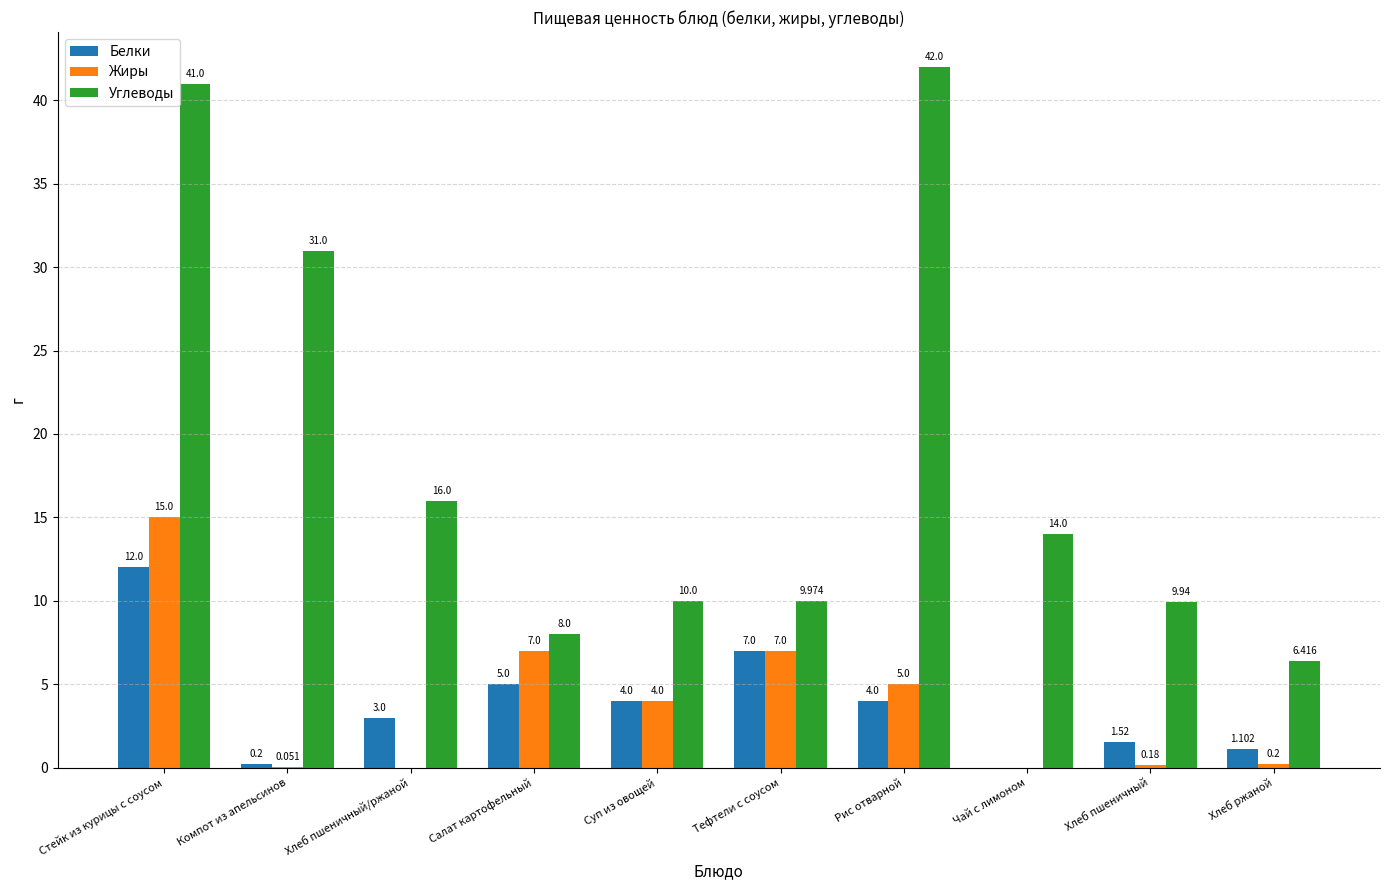

What is the difference between the Белки values at Чай с лимоном and Суп из овощей?

4.0